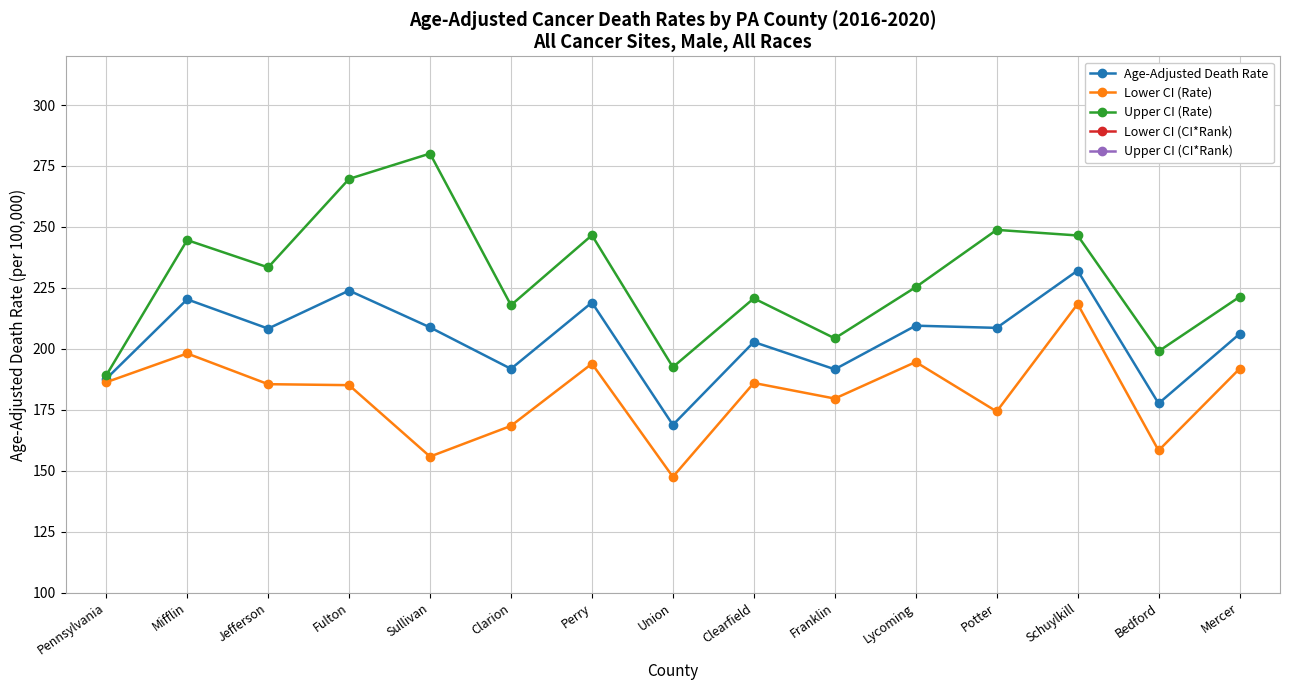

Between Lycoming and Sullivan, which is larger?

Lycoming